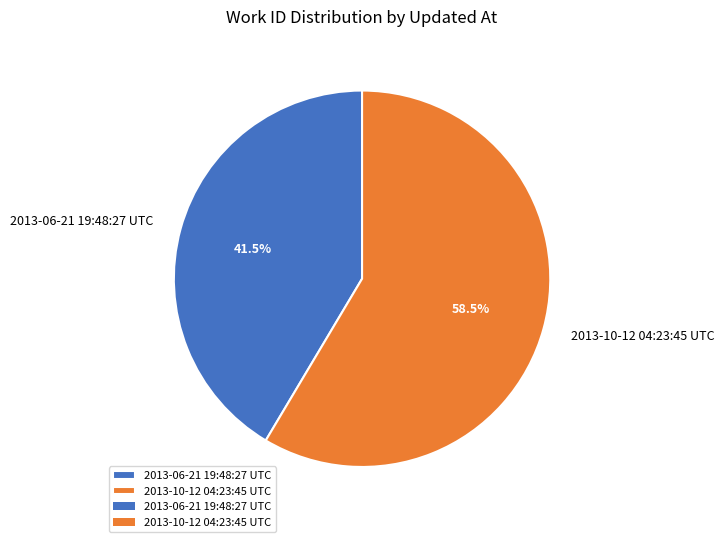

What is the largest slice in the pie chart?

2013-10-12 04:23:45 UTC